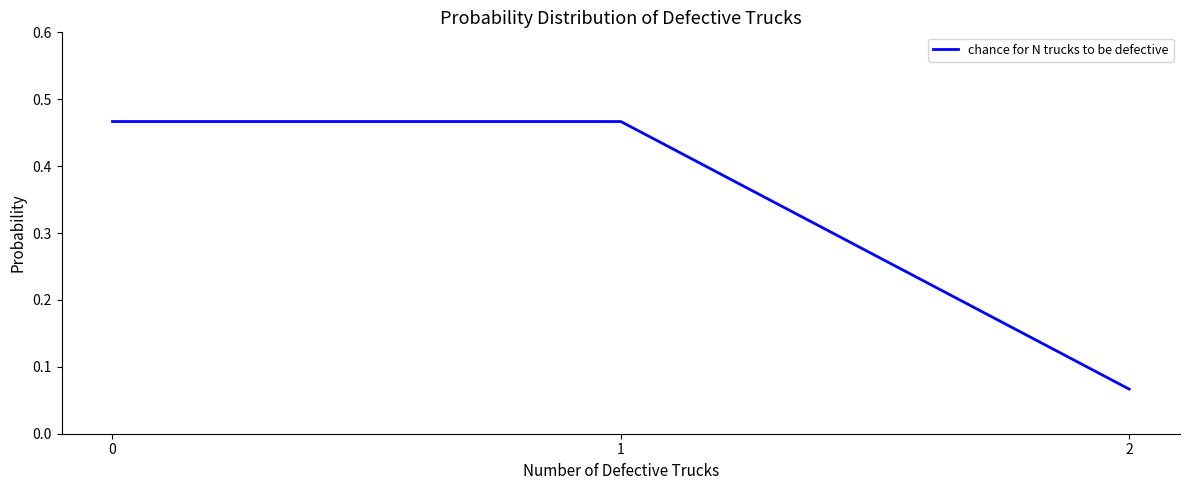

What is the change in value from 0 to 2?

-0.4